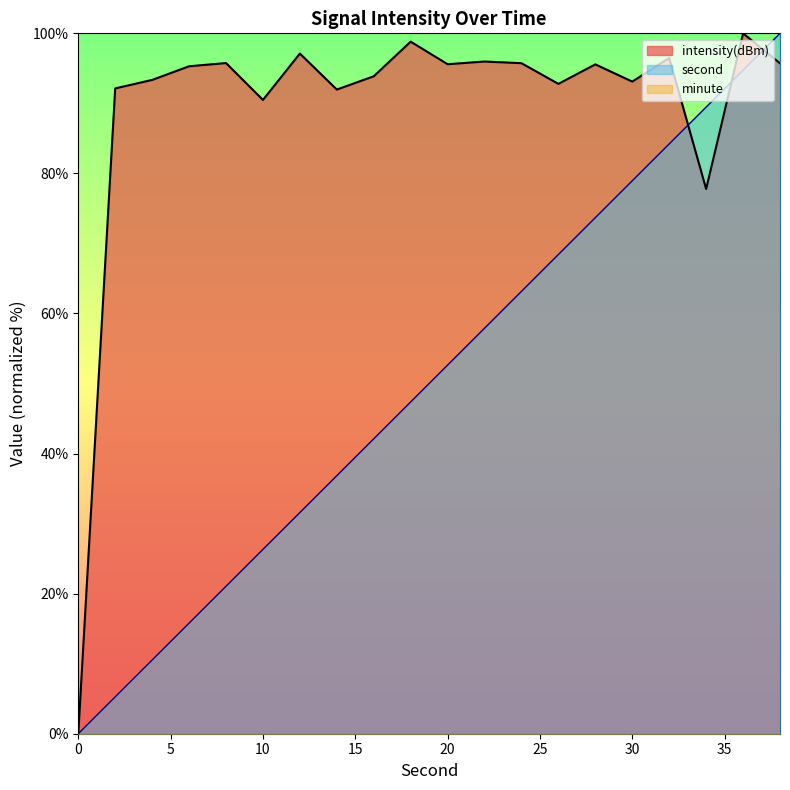

What is the value of the second point at the 6th from the left?

26.3